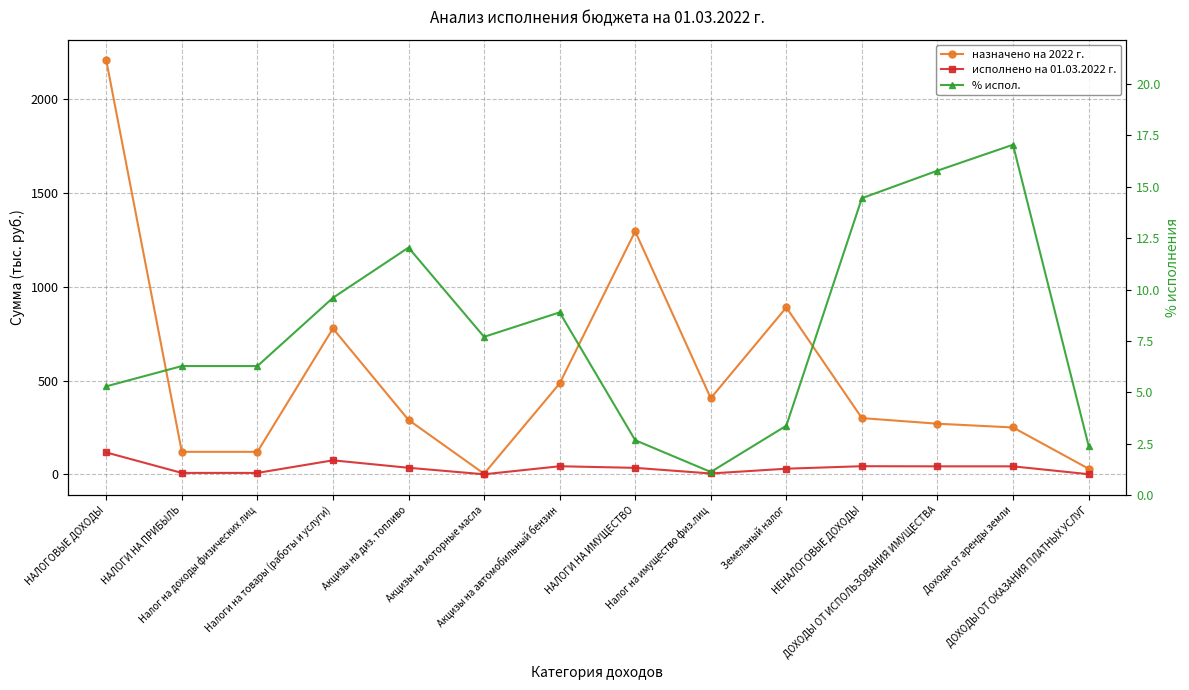

How many lines are shown in the chart?

3